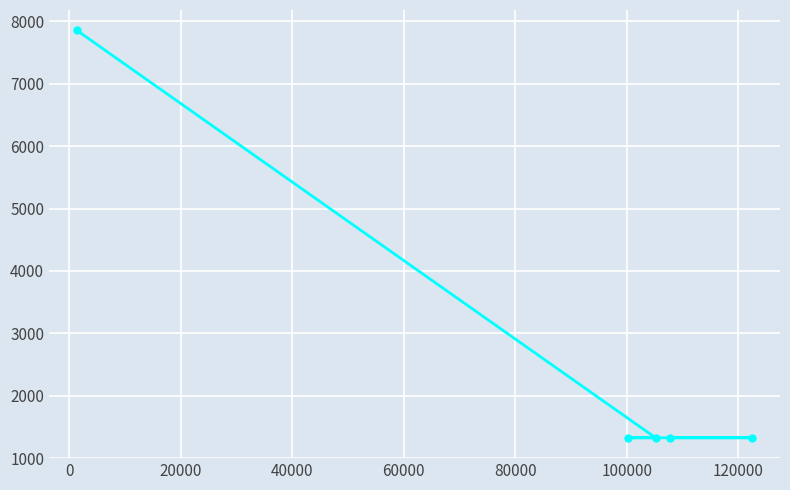

True or false: there are more than 0 points higher than both neighbors.

False